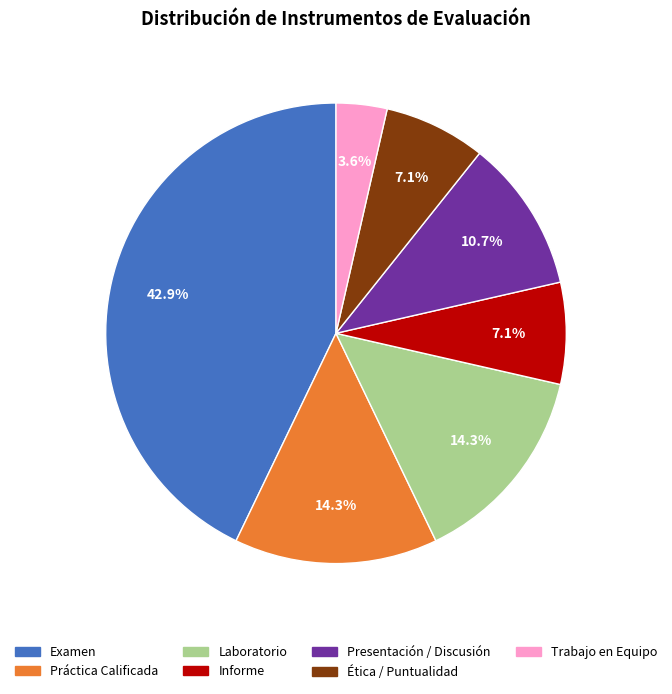

What is the total percentage of Laboratorio and Informe?

21.4%